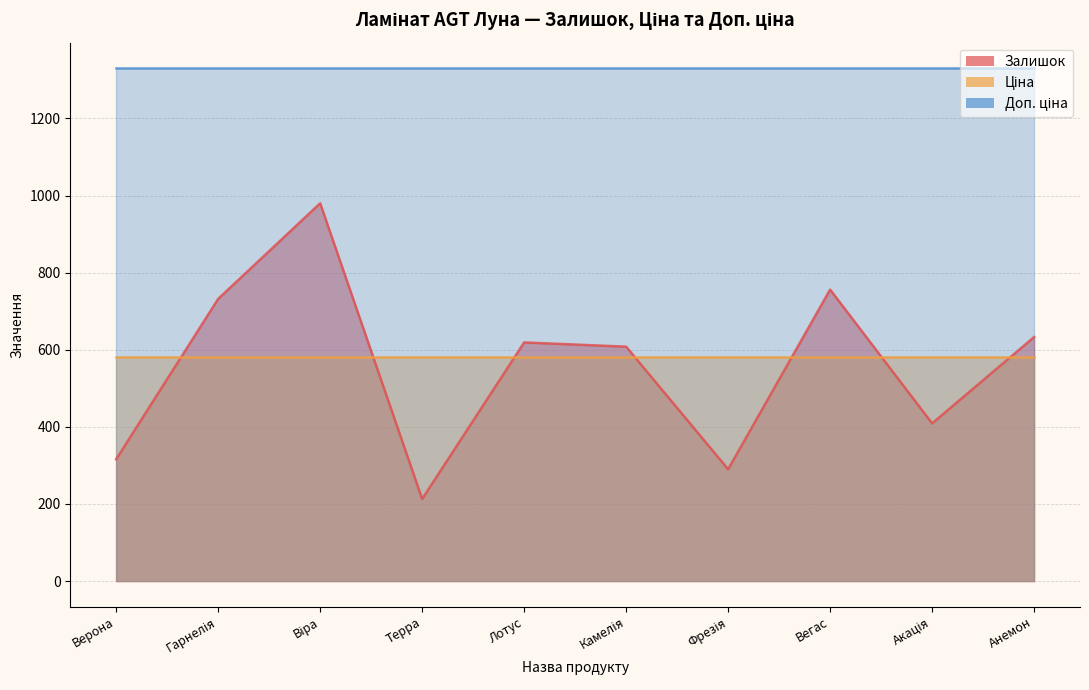

Rank the series by their maximum value, from highest to lowest.

Доп. ціна, Залишок, Ціна